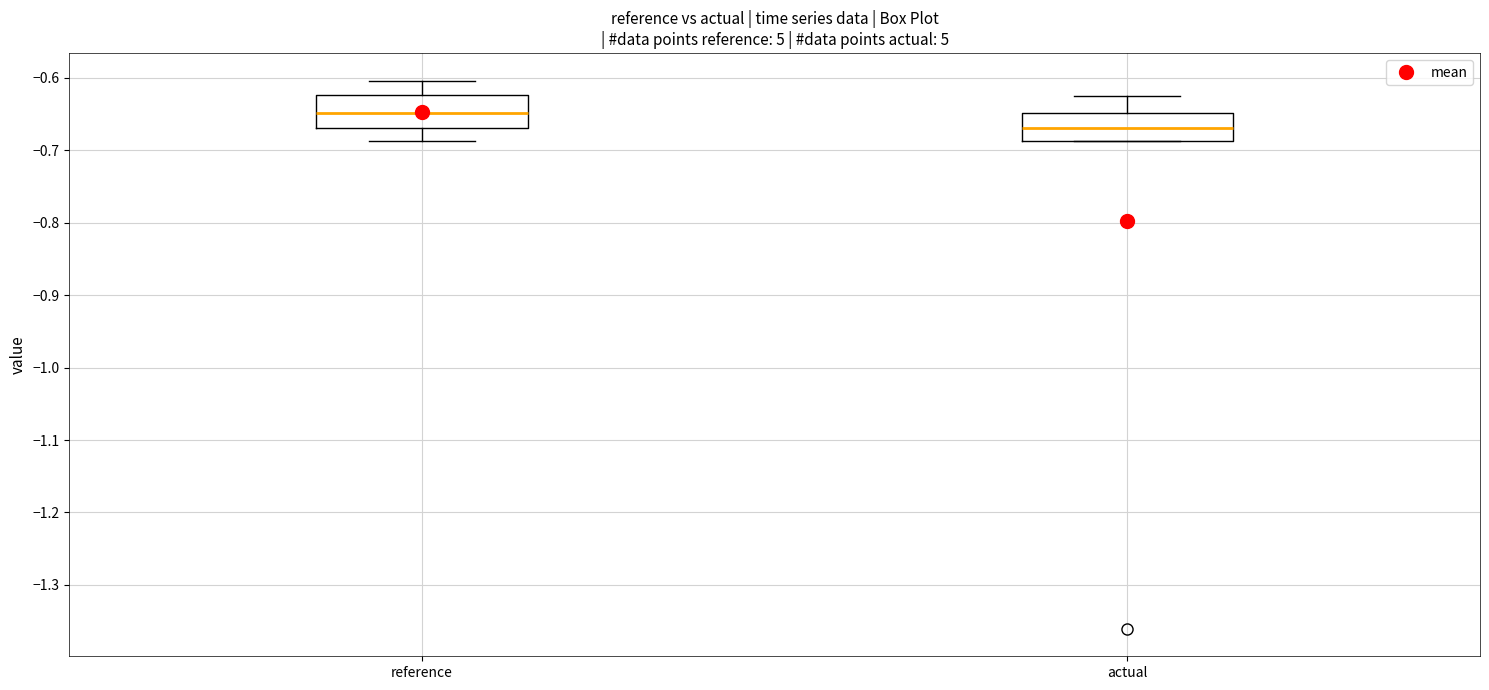

Where is the lower edge of the box for reference on the y-axis? The values are not printed on the chart, so give them approximately, as read against the axis.

-0.67